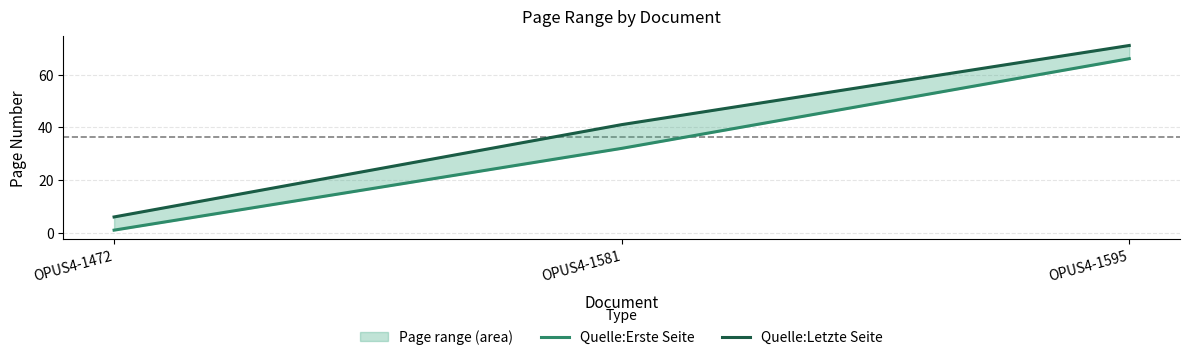

Where does the Quelle:Letzte Seite series first go above 41?

OPUS4-1595